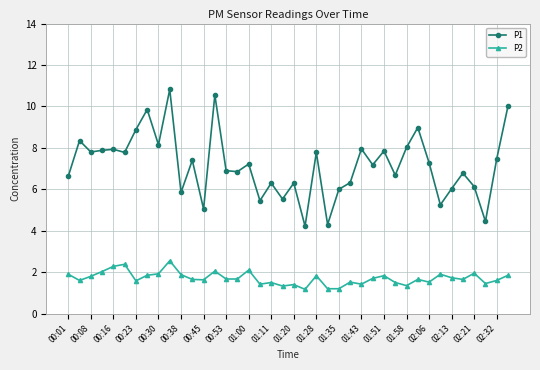

What is the minimum value shown in the chart?

1.2